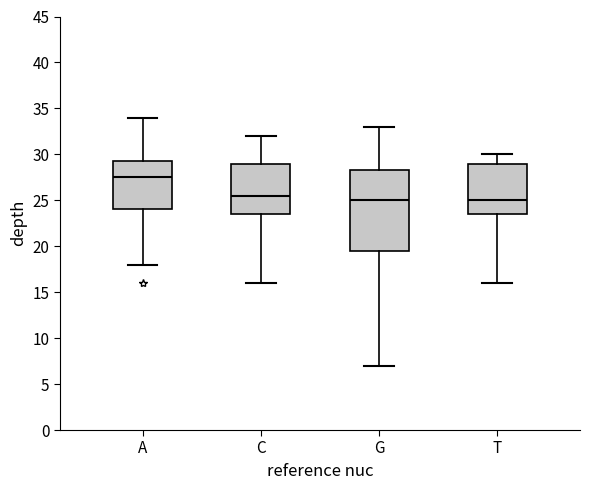

Reading left to right, read every box against the y-axis: the position of its median line, the range the box covers, and the ends of its whiskers. The values are not printed on the chart, so give them approximately, as read against the axis.

A: median 27.5, box 24.0 to 29.5, whiskers 18.0 to 34.0
C: median 25.5, box 23.5 to 29.0, whiskers 16.0 to 32.0
G: median 25.0, box 19.5 to 28.5, whiskers 7.0 to 33.0
T: median 25.0, box 23.5 to 29.0, whiskers 16.0 to 30.0